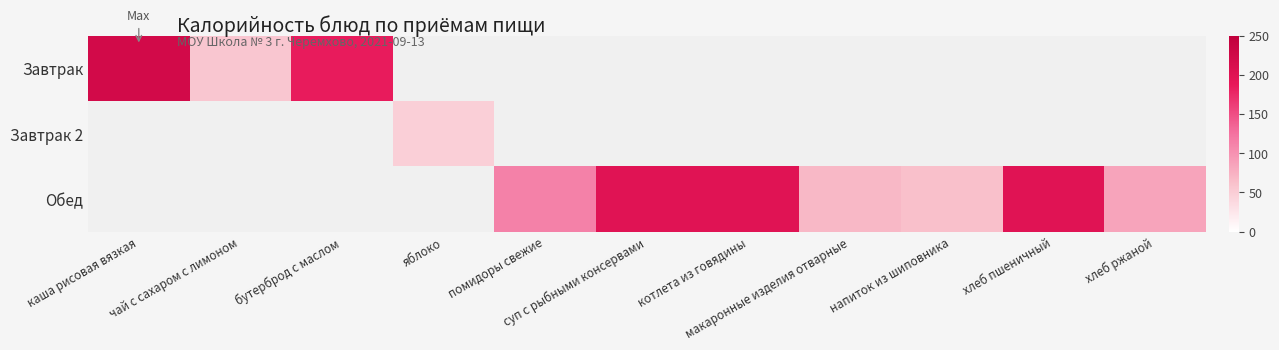

List the series in order of their overall mean, lowest first.

Завтрак 2, Завтрак, Обед